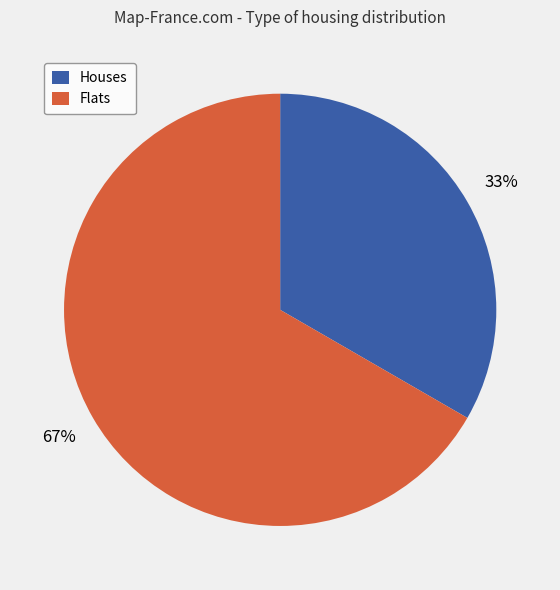

Count the number of slices in the pie.

2